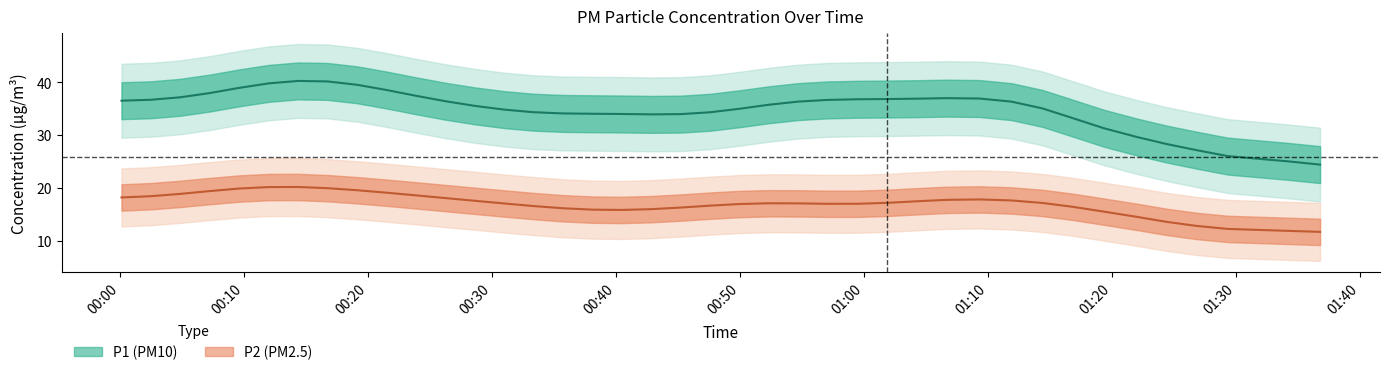

What is the minimum value shown in the chart?

11.0